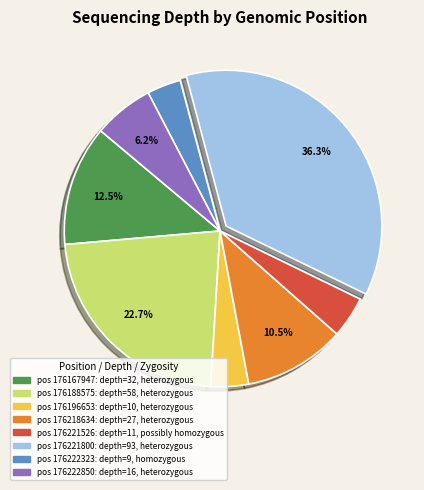

Count the number of slices in the pie.

8